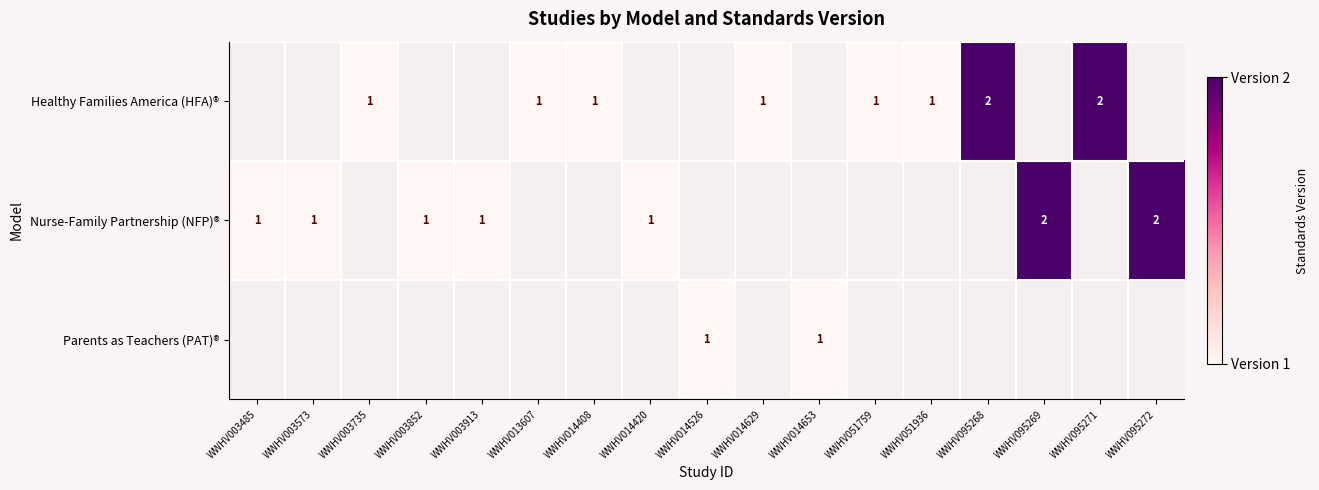

True or false: Healthy Families America (HFA)® has a value of 1 at WWHV014629.

True